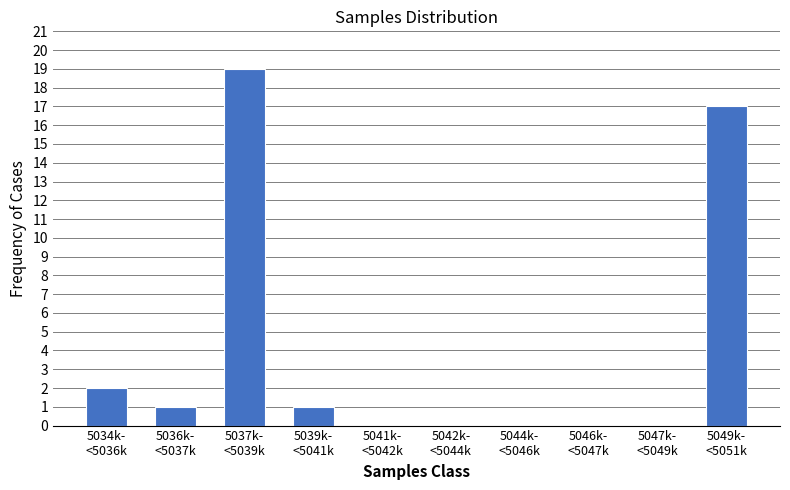

What is the greatest value displayed?

19